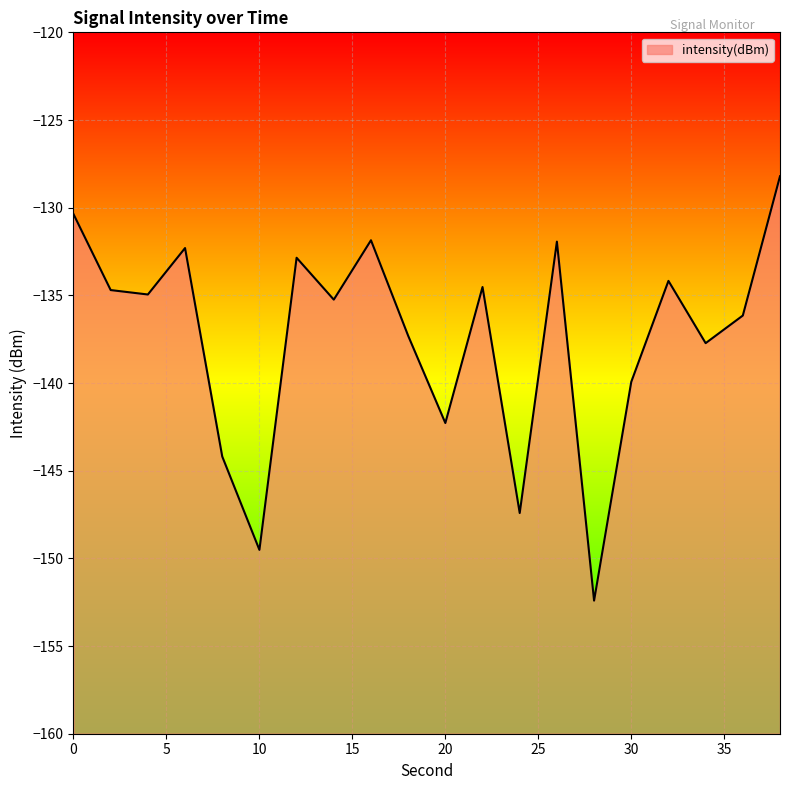

Read the value at 14.

-135.2